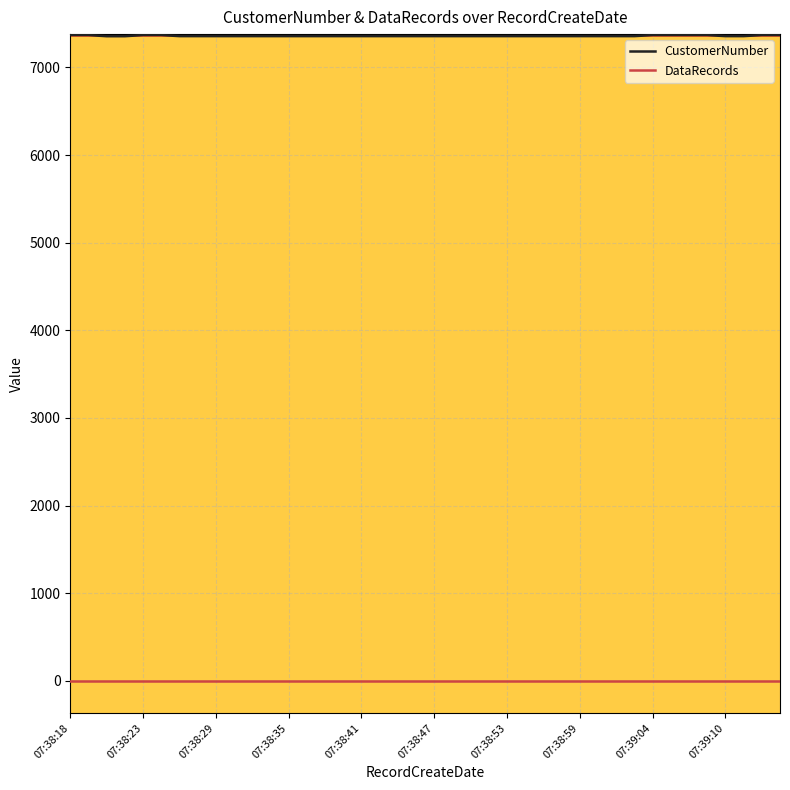

What is the average value of the DataRecords series?

2